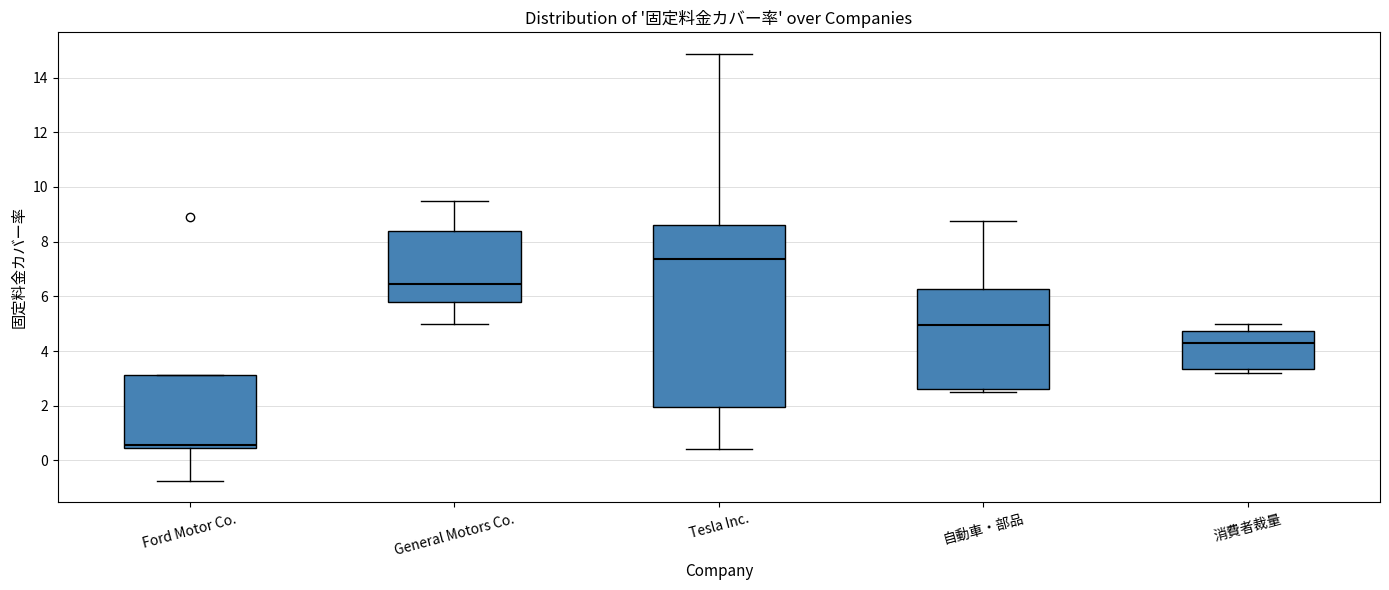

Where is the lower edge of the box for Tesla Inc. on the y-axis? The values are not printed on the chart, so give them approximately, as read against the axis.

2.0